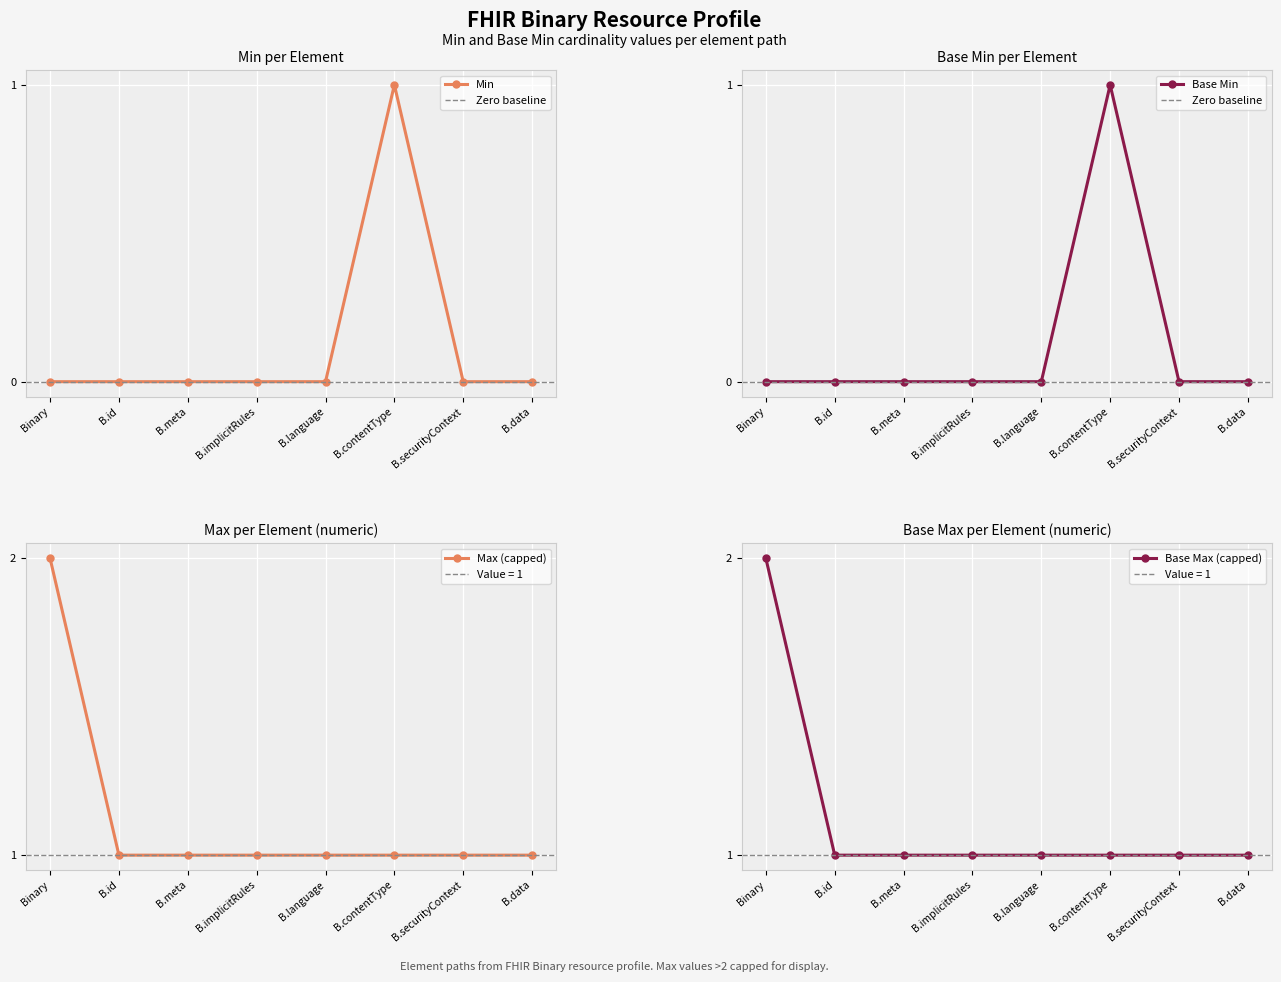

How many interior local peaks does the Min series have?

1